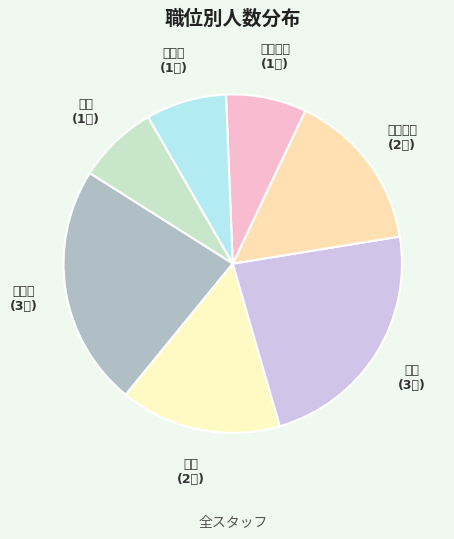

The 講師 slice represents 9% of the pie. True or false?

False